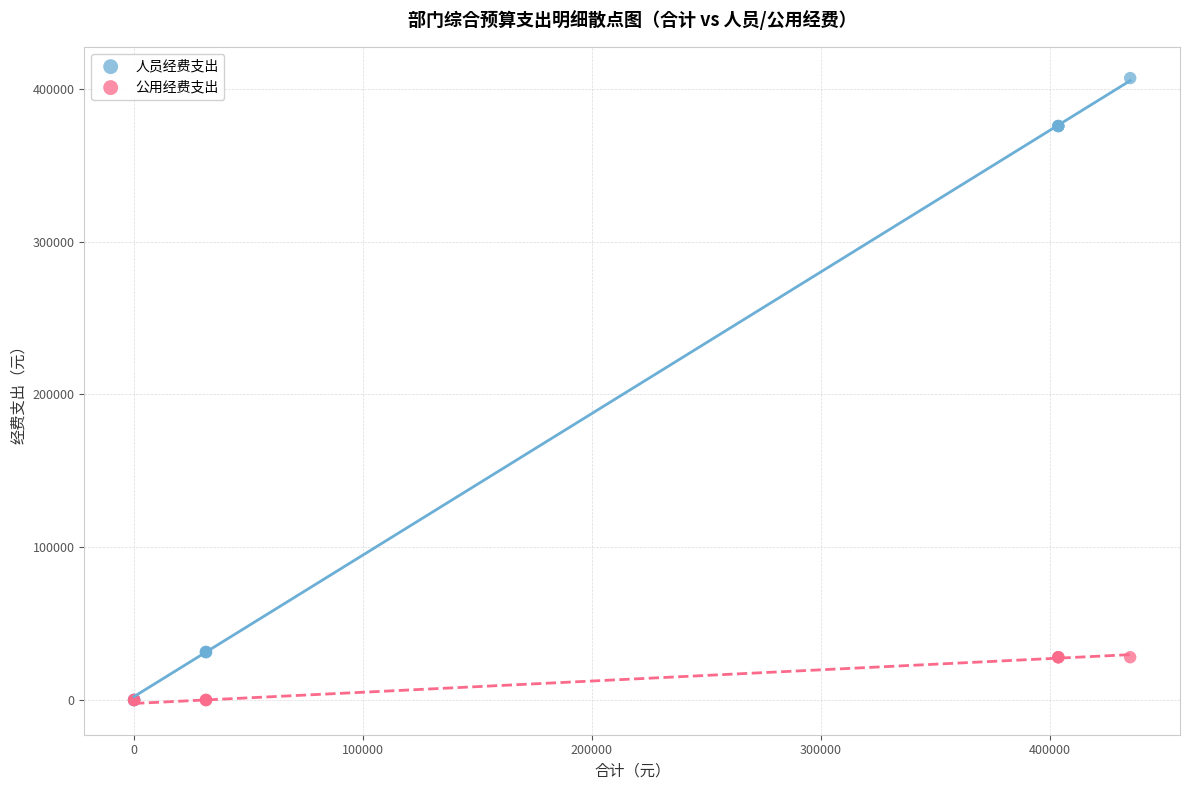

Which series reaches the maximum Y coordinate?

人员经费支出